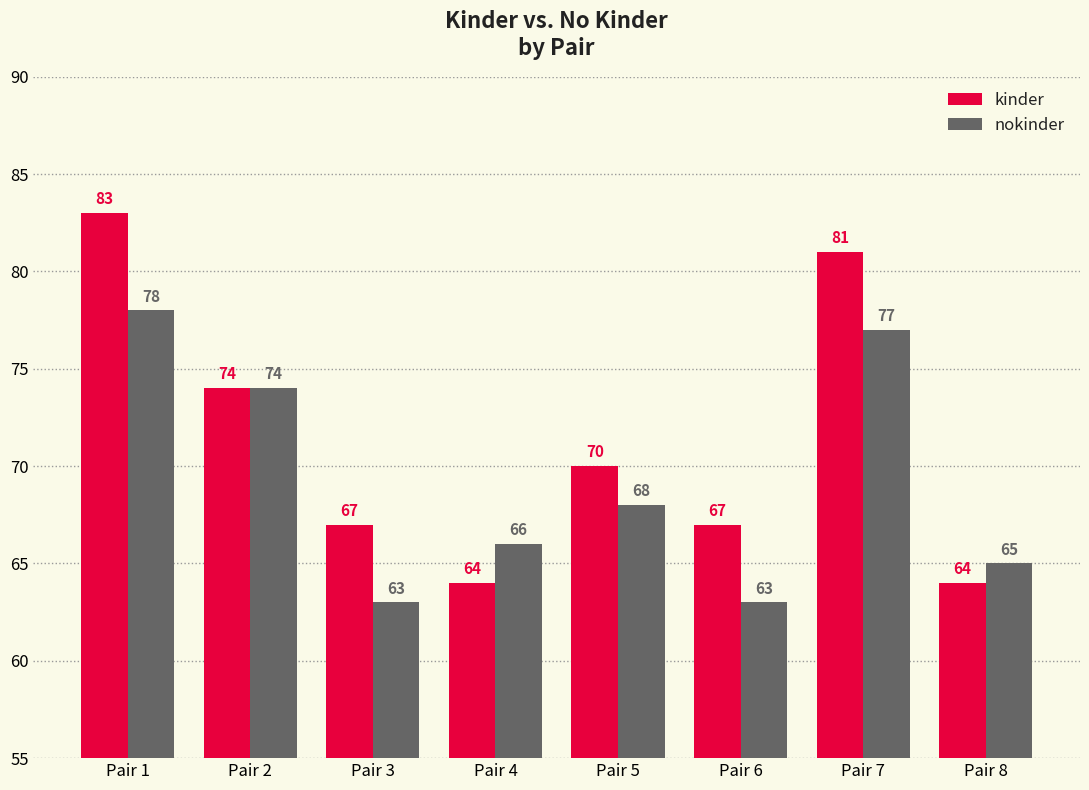

What are all the series names shown in the legend?

kinder, nokinder